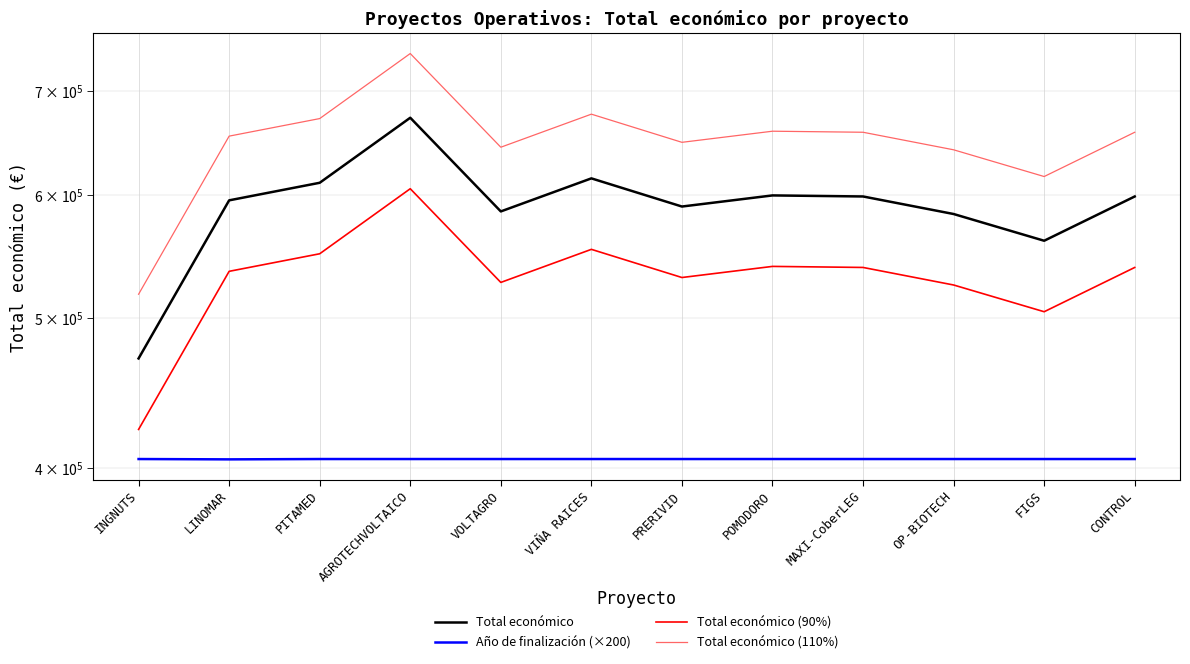

Is the value of Total económico (90%) at INGNUTS greater than the value of Total económico (110%) at AGROTECHVOLTAICO?

No